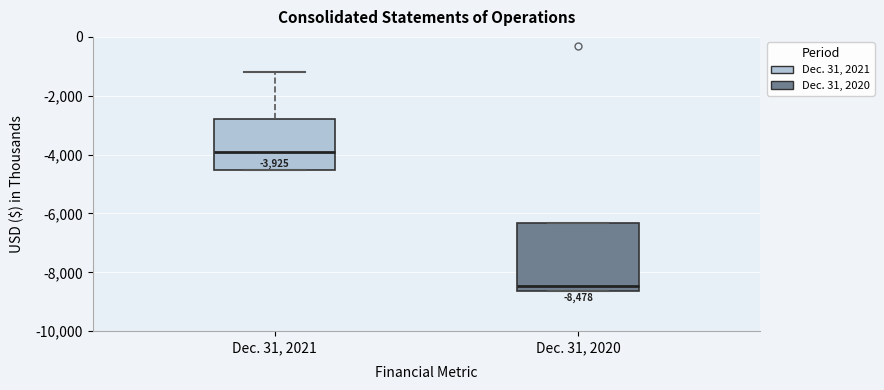

Which box is the tallest, from its lower edge to its upper edge?

Dec. 31, 2020